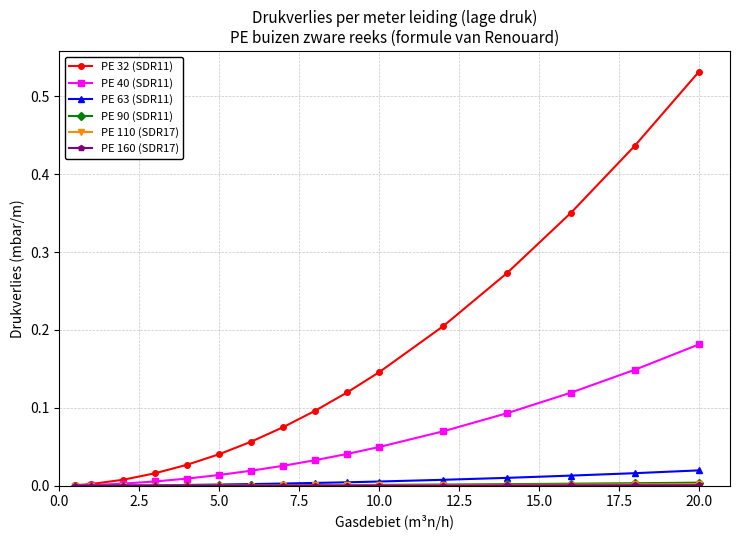

Which series has the widest spread of values?

PE 32 (SDR11)